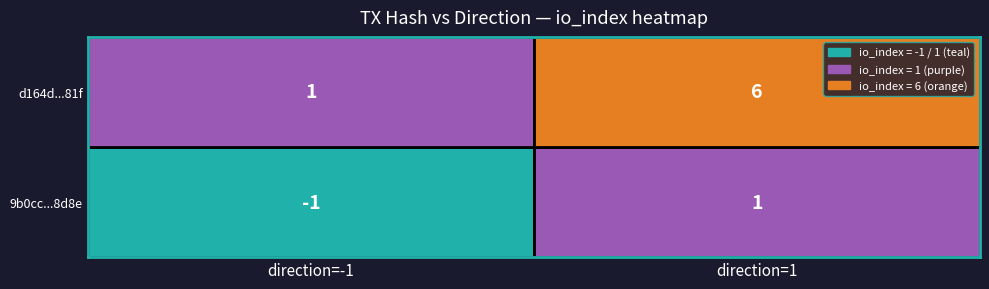

Rank the series by their average value, from highest to lowest.

d164dc718ee269d619029ab3df56401bf1ee81f, 9b0cc72872823c621bddf325c51d8c941bd8d8e